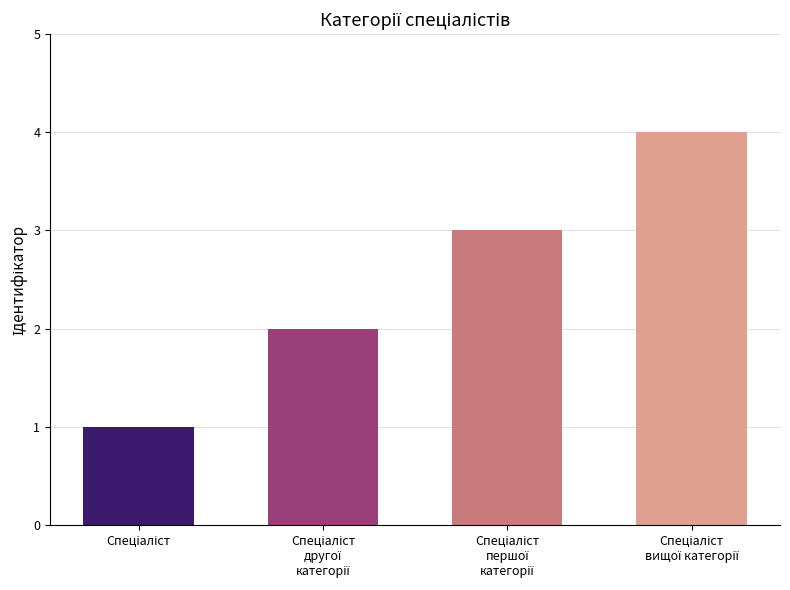

What is the greatest value displayed?

4